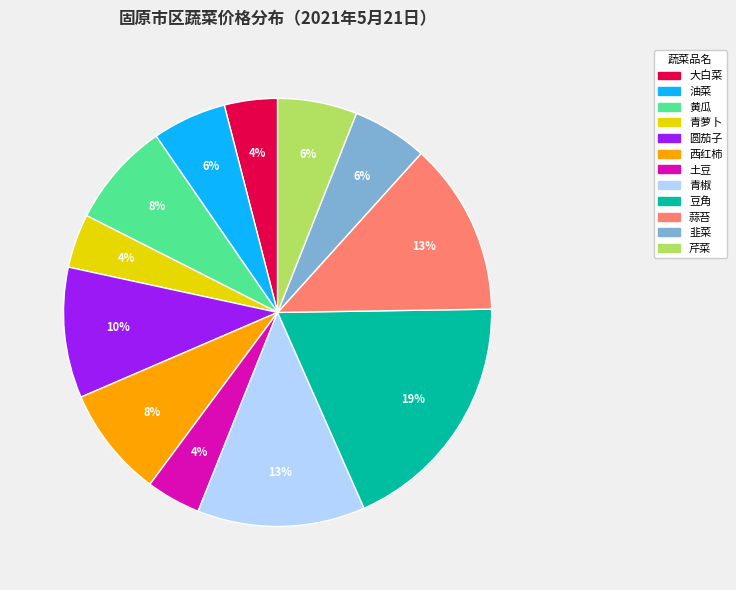

To the nearest percent, what is the average slice percentage?

8%